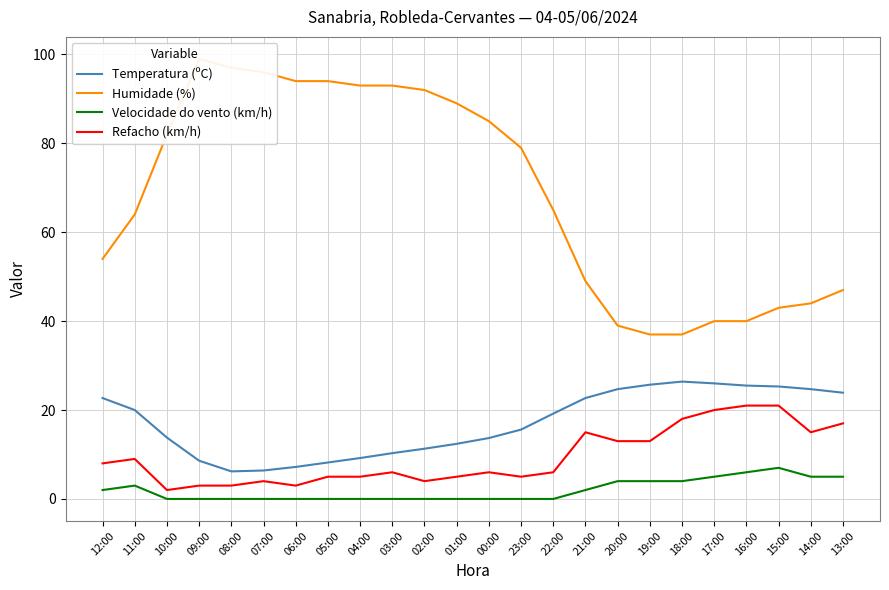

How many data points does each series have?

24